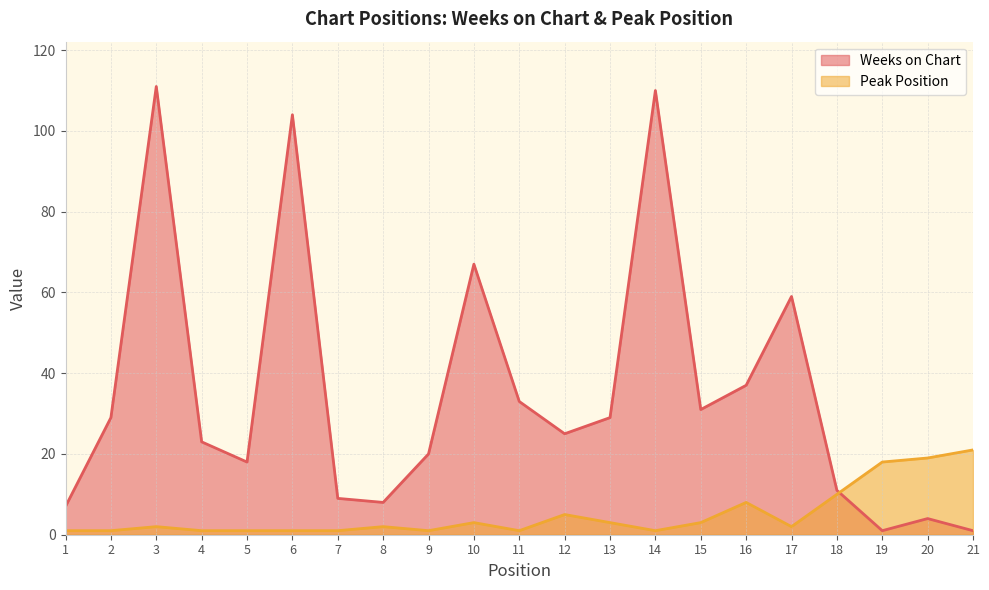

How many values in the Peak Position series exceed 2?

9